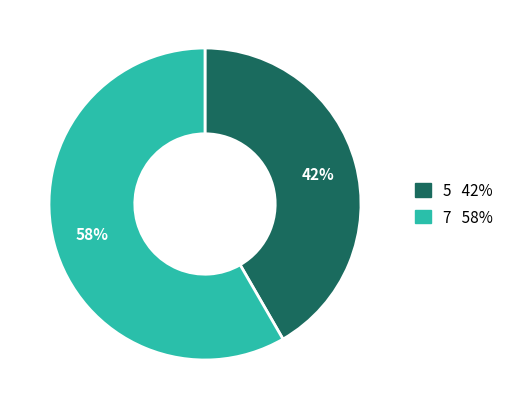

Is there a majority slice in this chart?

Yes